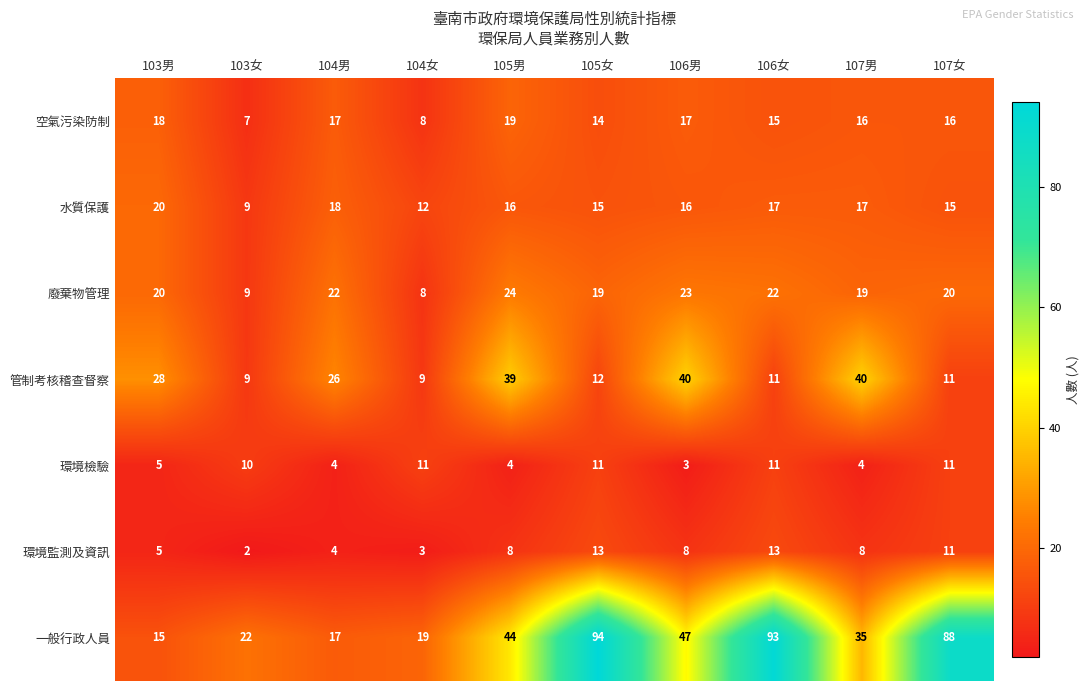

What is the smallest value displayed?

2